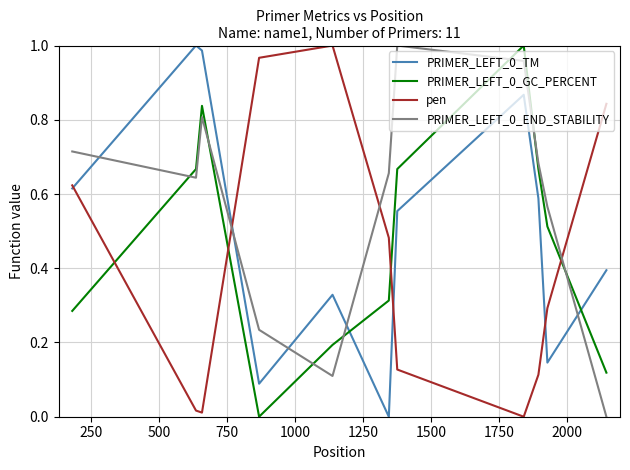

True or false: PRIMER_LEFT_0_END_STABILITY and PRIMER_LEFT_0_TM intersect in this chart.

True